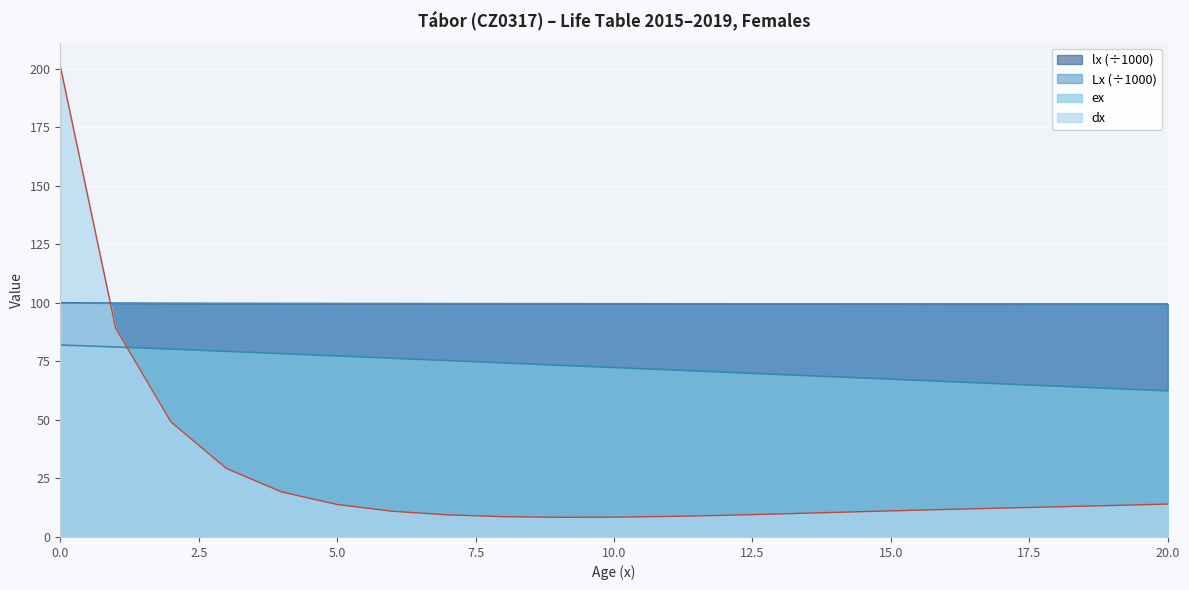

What is the value of the dx point at the 1st from the left?

201.0